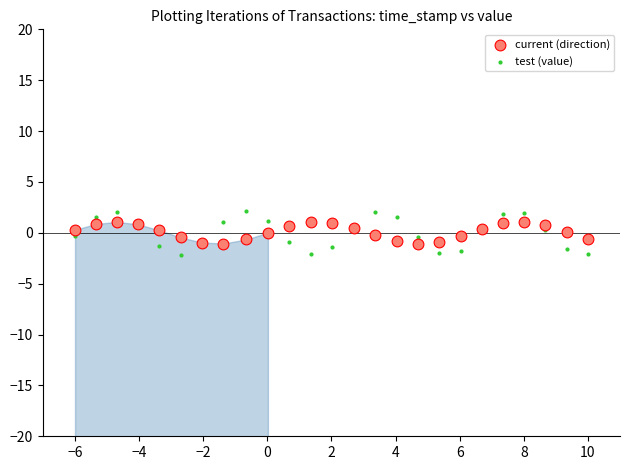

What is the X range (max minus min) for the scatter plot?

16.0